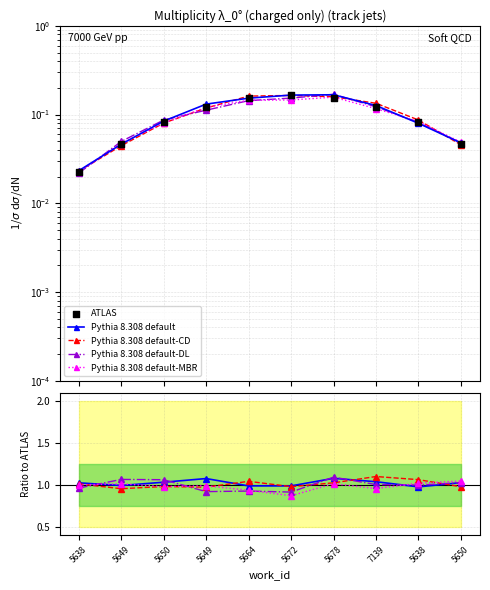

What are all the series names shown in the legend?

Pythia 8.308 default, Pythia 8.308 default-CD, Pythia 8.308 default-DL, Pythia 8.308 default-MBR, ATLAS